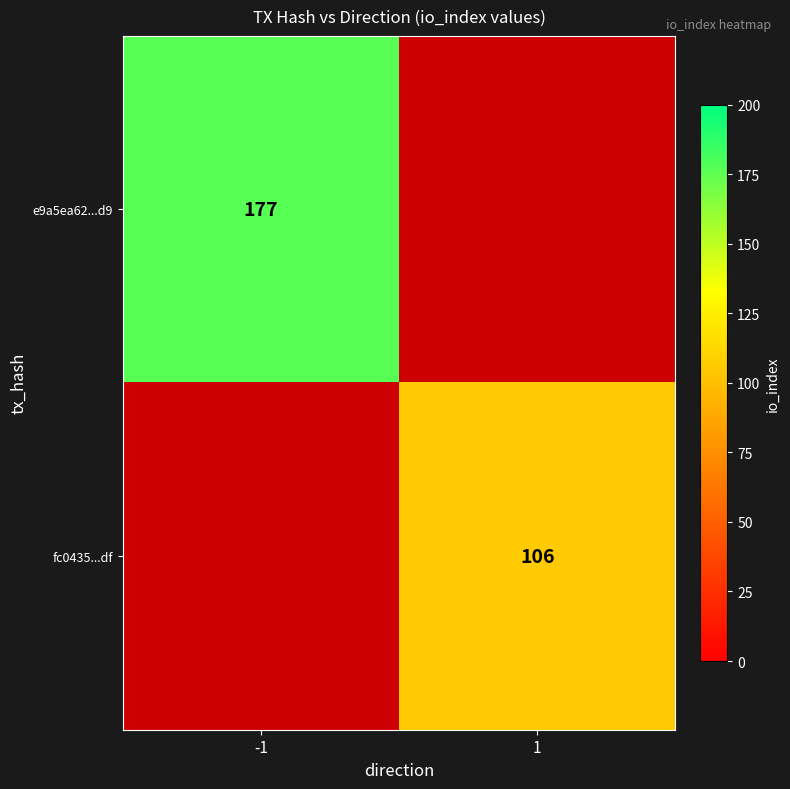

At how many categories does at least one series exceed 152?

1